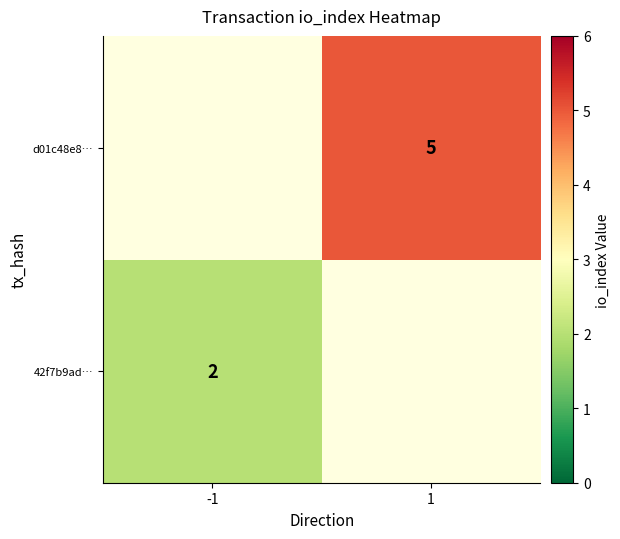

The value of 42f7b9ad… at -1 is 3. True or false?

False